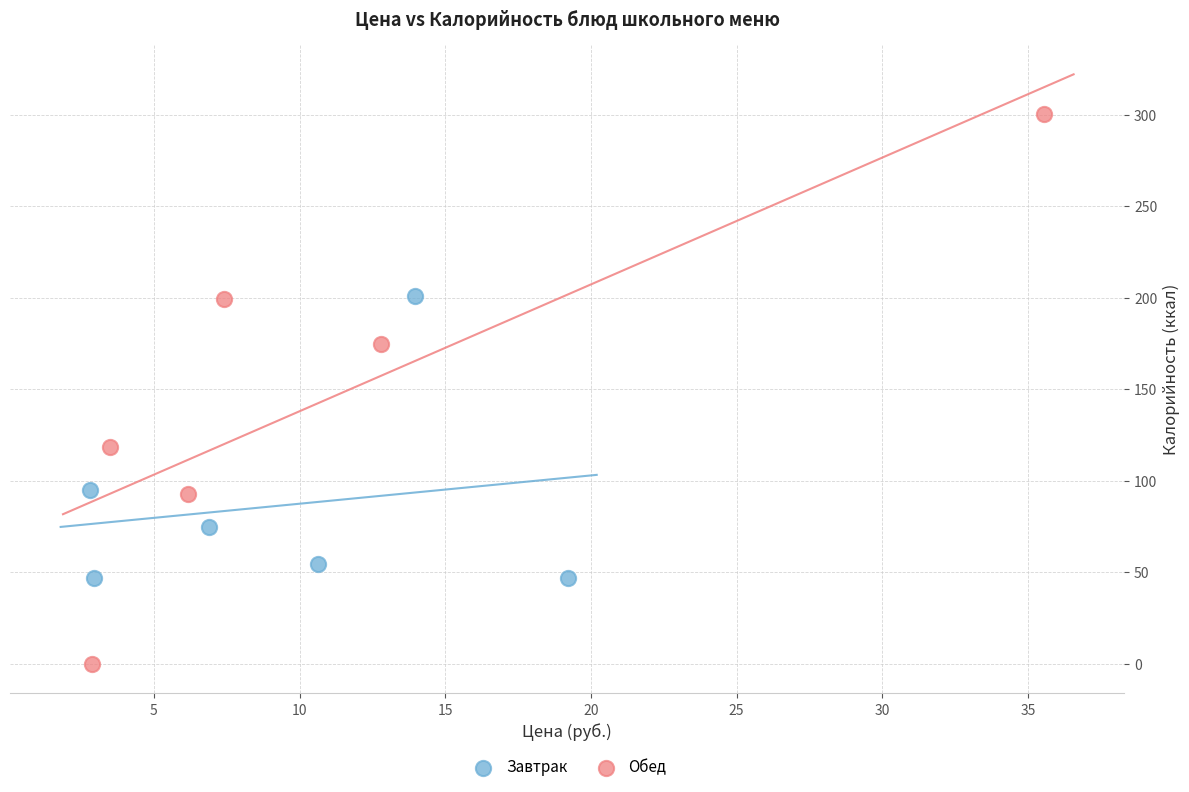

Which series contains the lowest Y value?

Обед